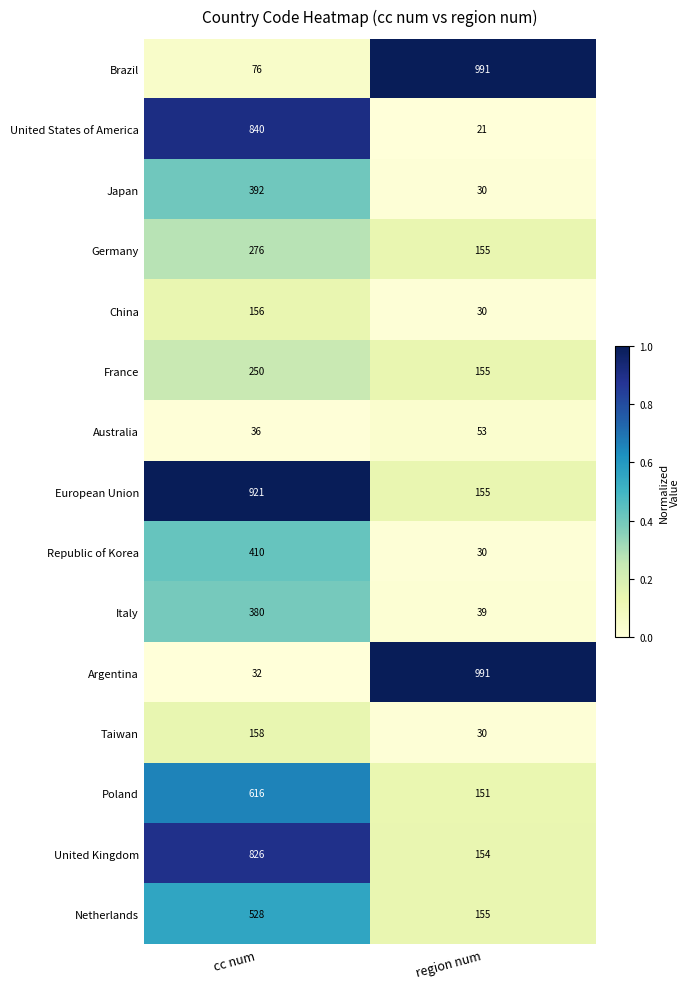

Rank the categories by United States of America value from highest to lowest.

cc num, region num